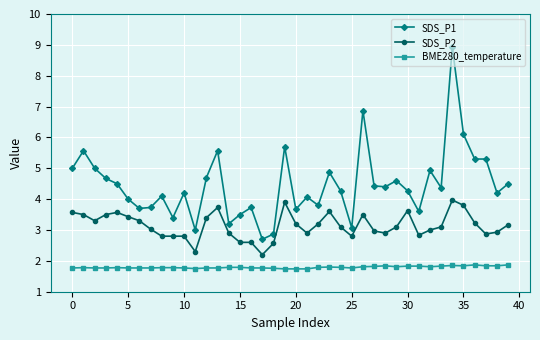

What is the value of the BME280_temperature point at the 24th from the left?

1.8